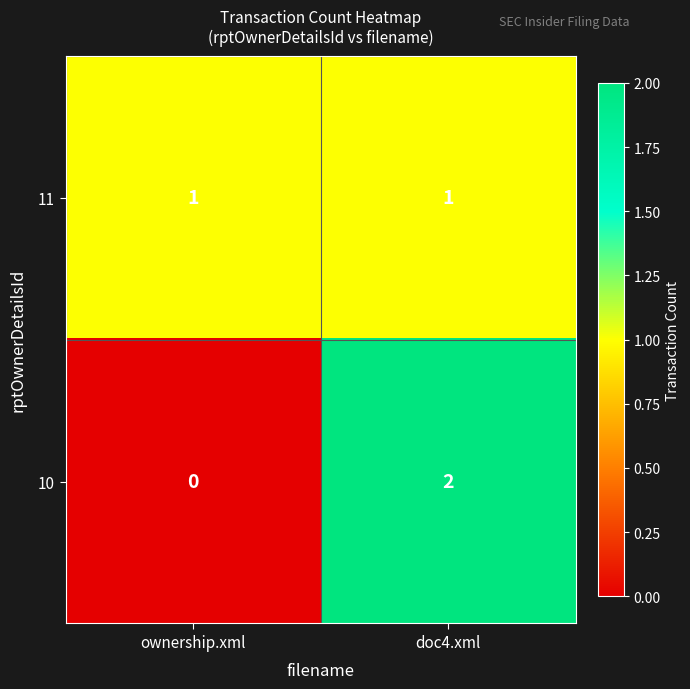

Where is 10 nearest to the value 1?

ownership.xml